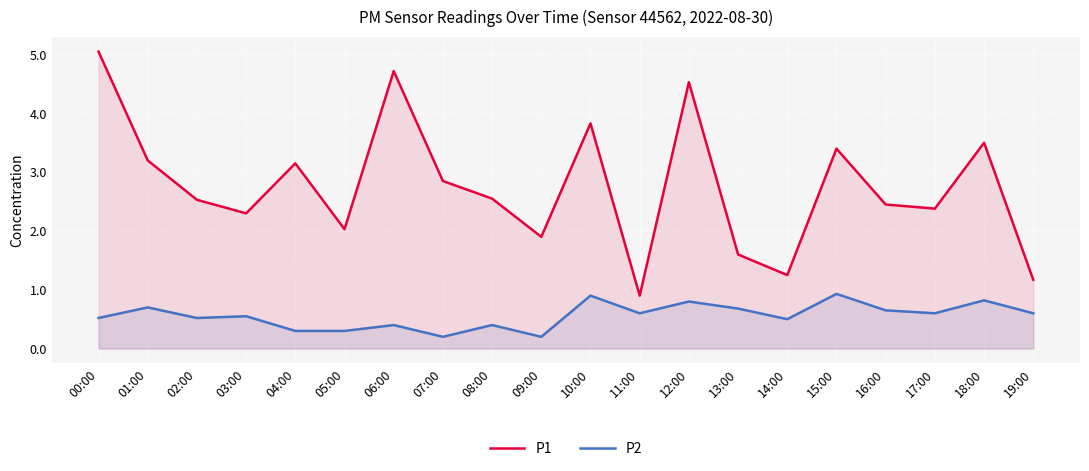

What is the lowest value of the P1 series?

0.9